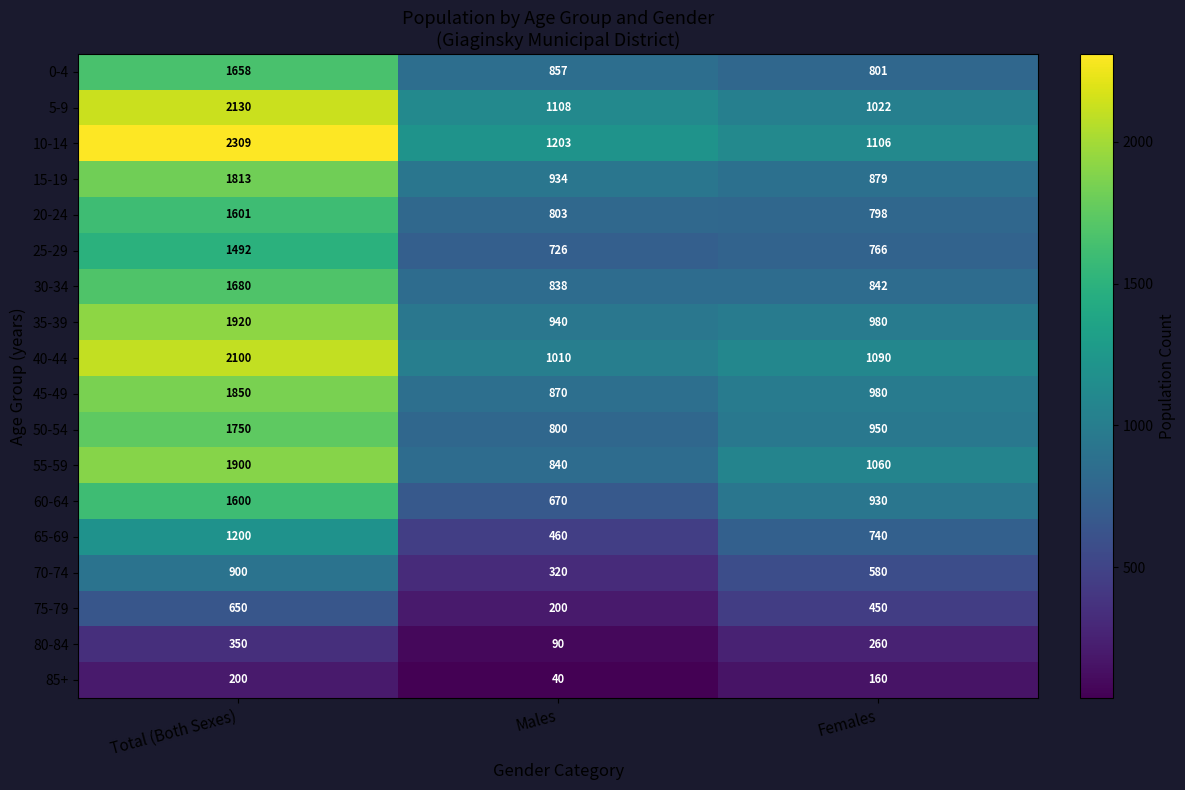

Is it true that 85+ equals 25 at Males?

False